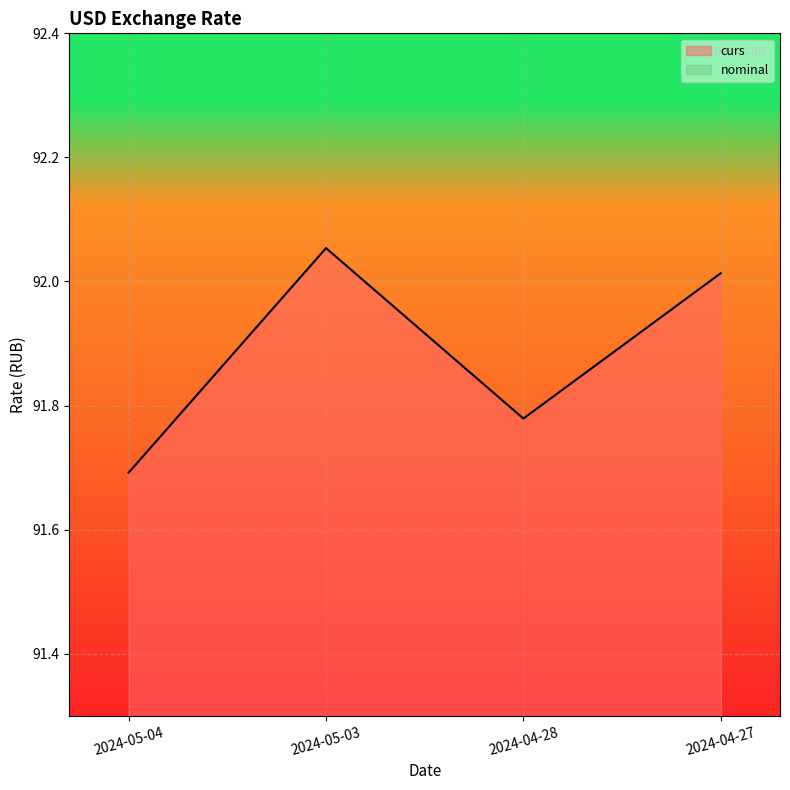

What is the ratio of the value at 2024-05-03 to the value at 2024-04-28?

1.0